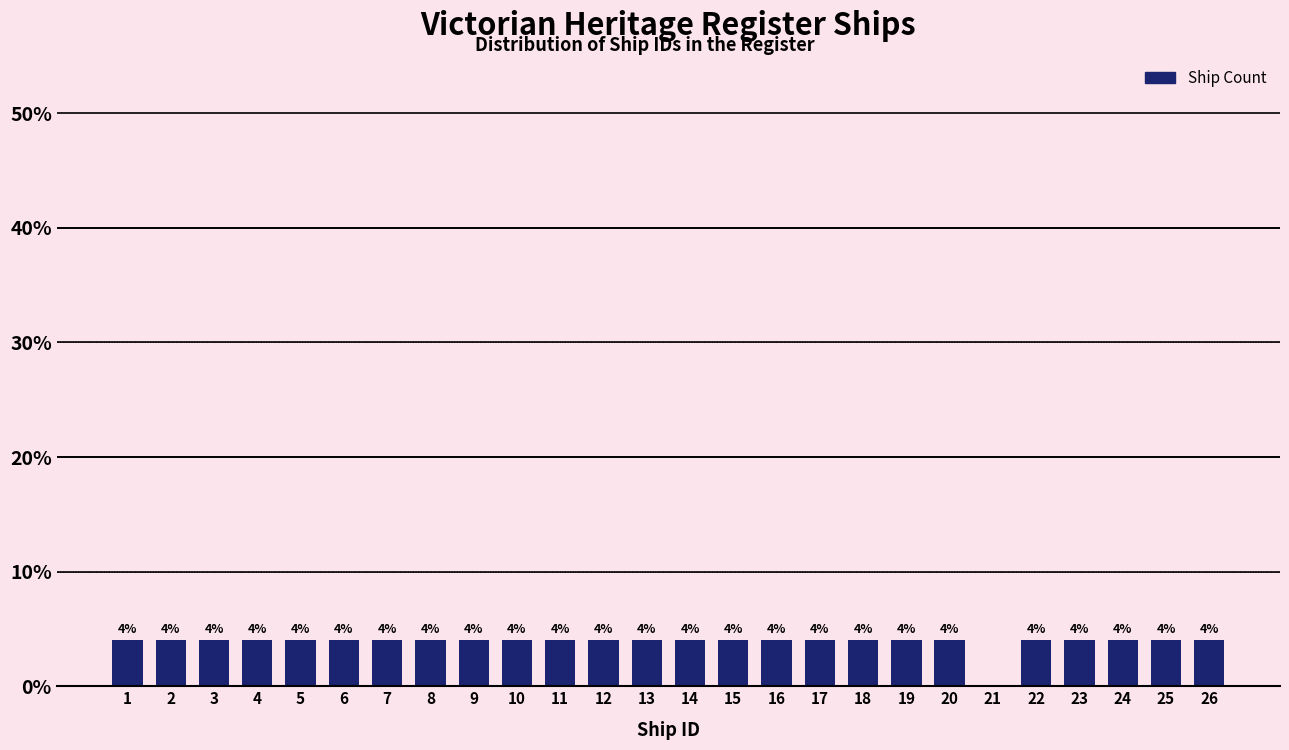

Reading right to left, extract all data points from this chart.

26=4	25=4	24=4	23=4	22=4	21=0	20=4	19=4	18=4	17=4	16=4	15=4	14=4	13=4	12=4	11=4	10=4	9=4	8=4	7=4	6=4	5=4	4=4	3=4	2=4	1=4